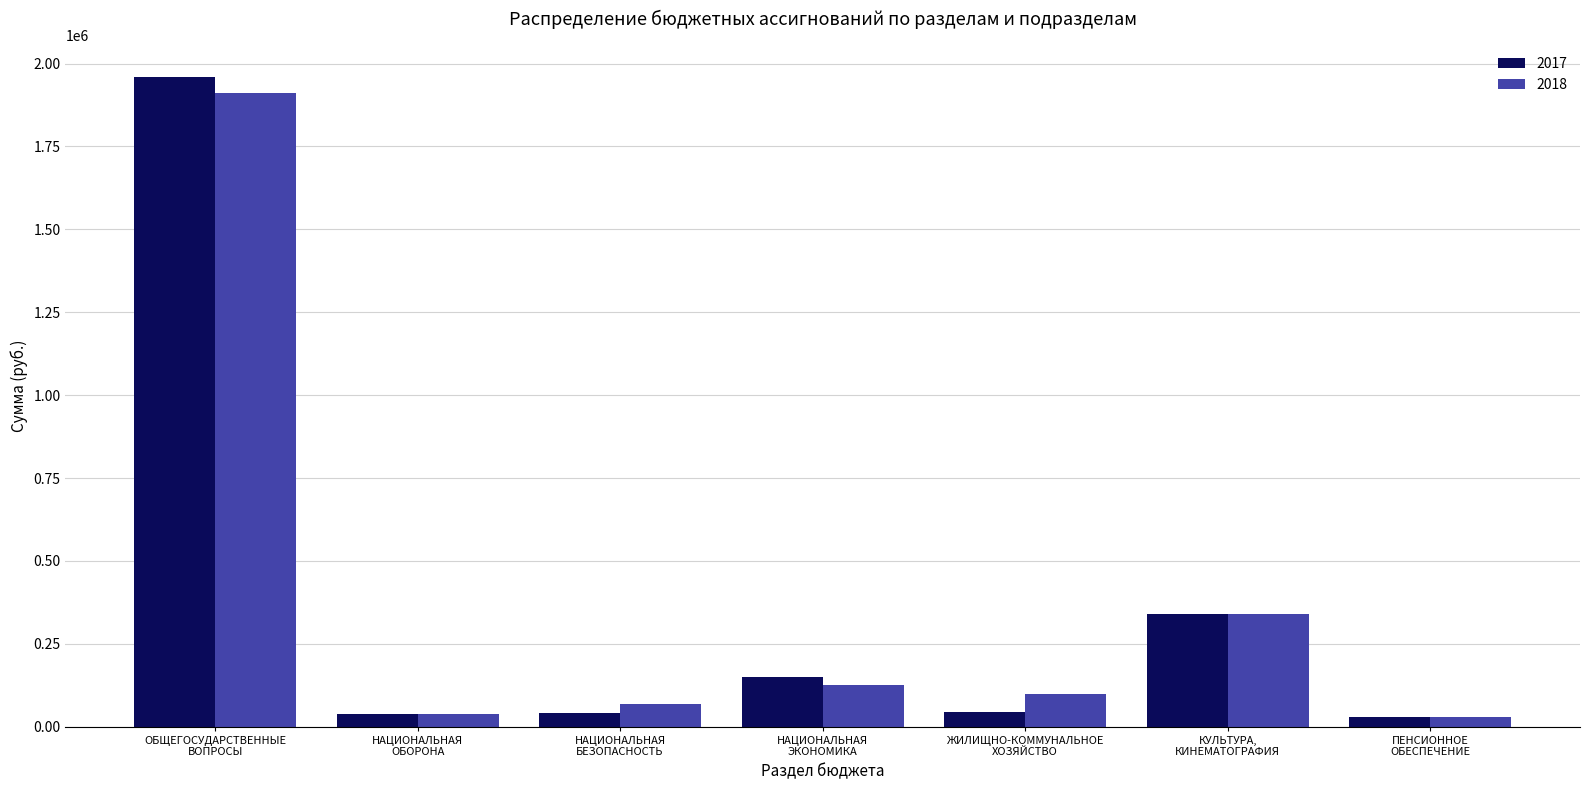

How many values in the 2018 series are below 98000?

3